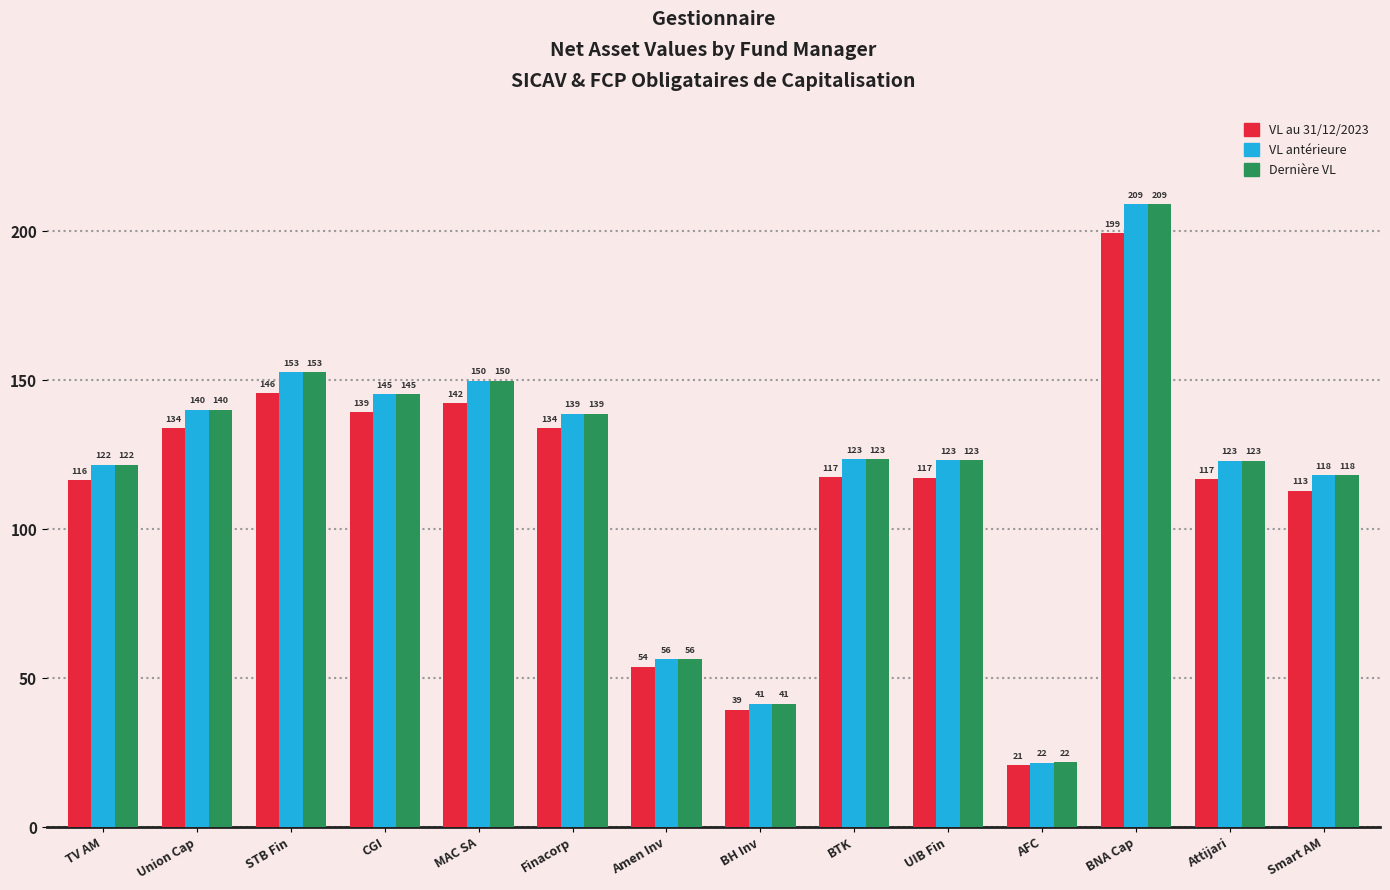

Is it true that VL au 31/12/2023 equals 142.3 at MAC SA?

True